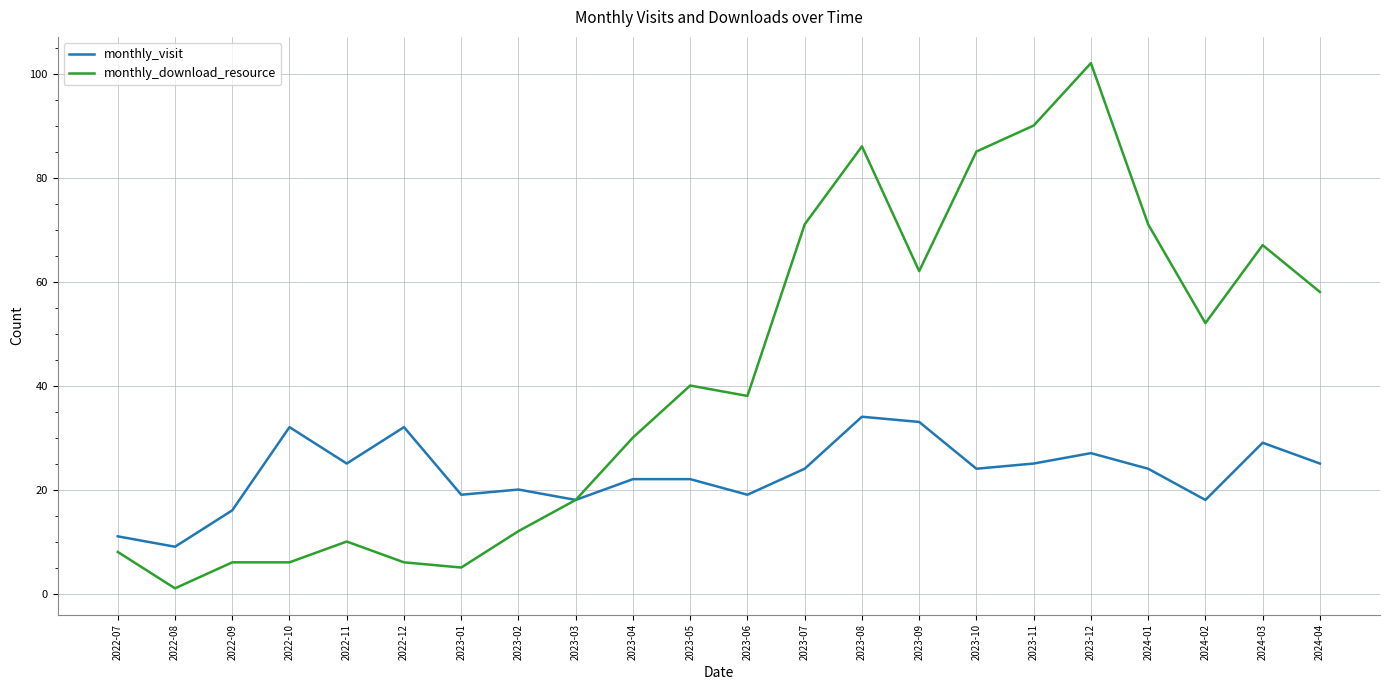

What is the spread (max minus min) of values at 2022-12?

26